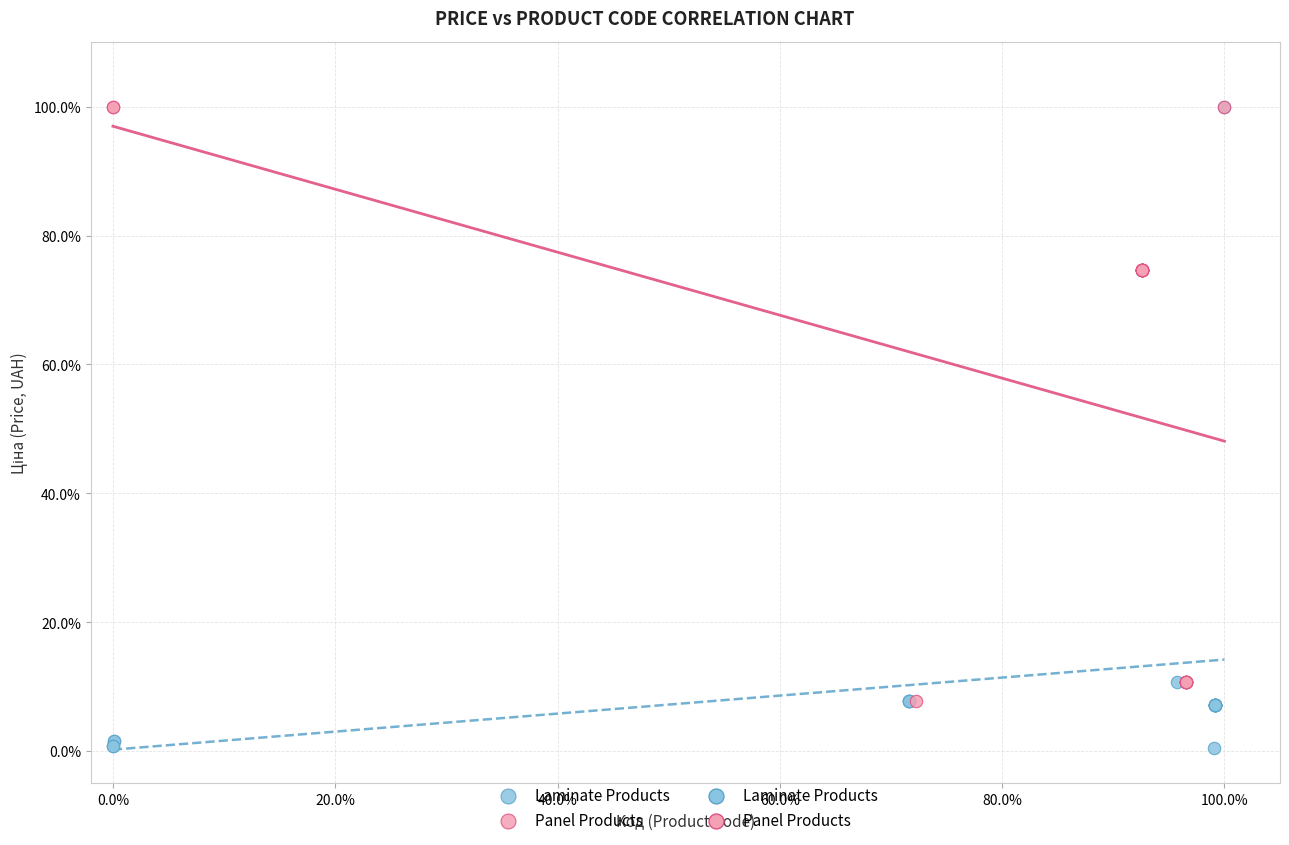

Which series reaches the minimum Y coordinate?

Laminate Products